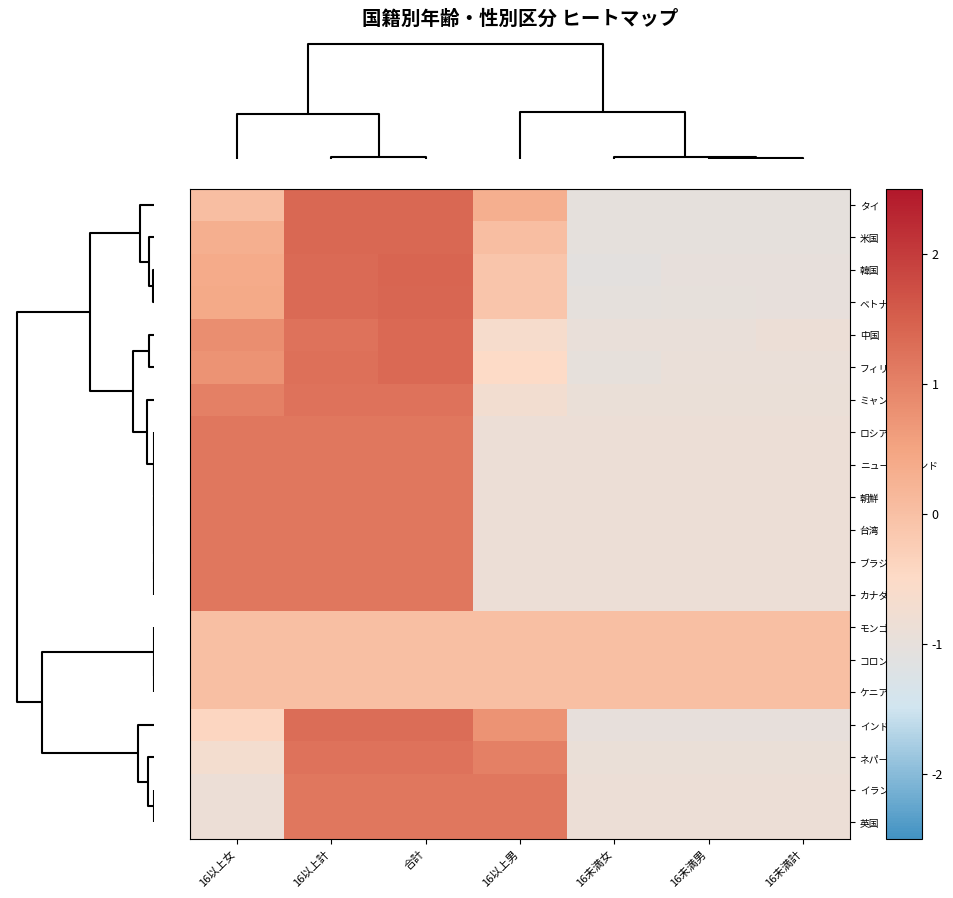

How many categories are shown in the chart?

7